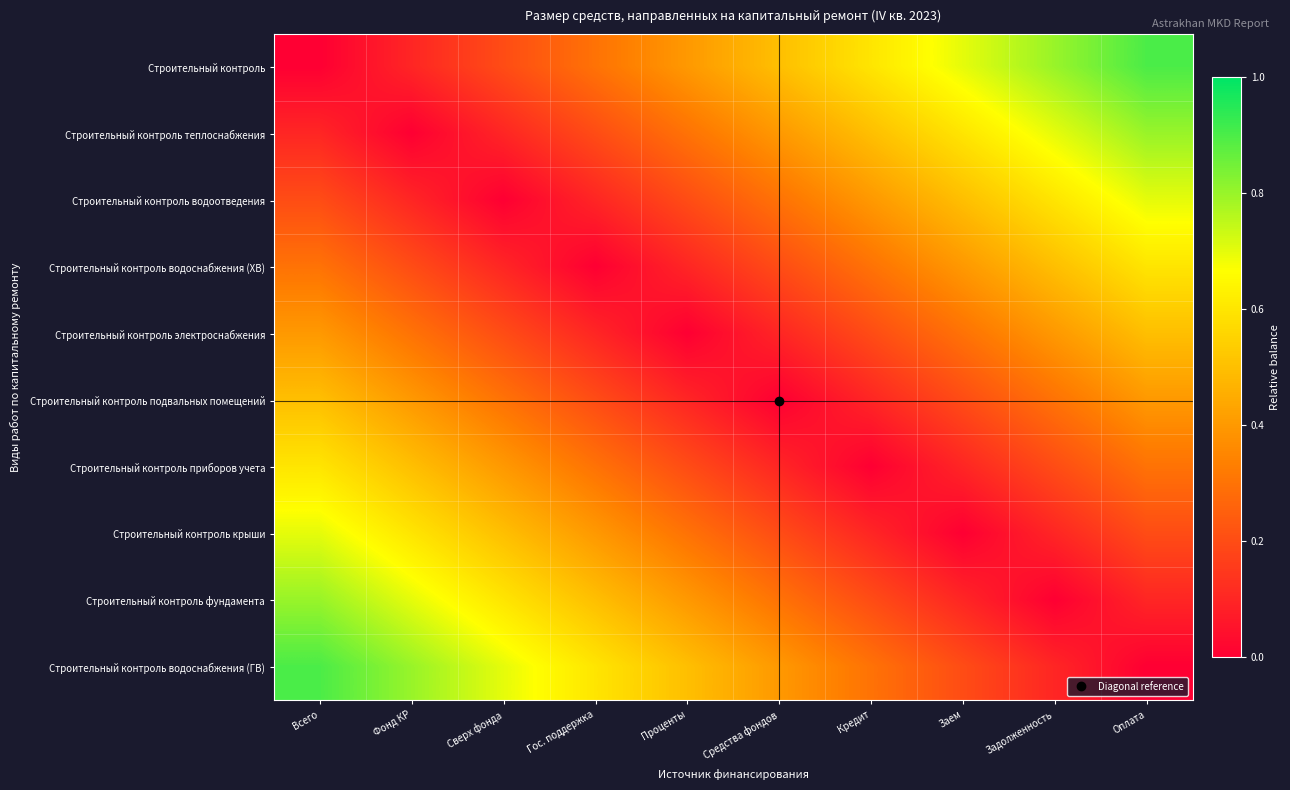

At Задолженность, list the series in order from smallest to largest.

Строительный контроль фундамента, Строительный контроль водоснабжения (ГВ), Строительный контроль крыши, Строительный контроль приборов учета, Строительный контроль подвальных помещений, Строительный контроль электроснабжения, Строительный контроль водоснабжения (ХВ), Строительный контроль водоотведения, Строительный контроль теплоснабжения, Строительный контроль